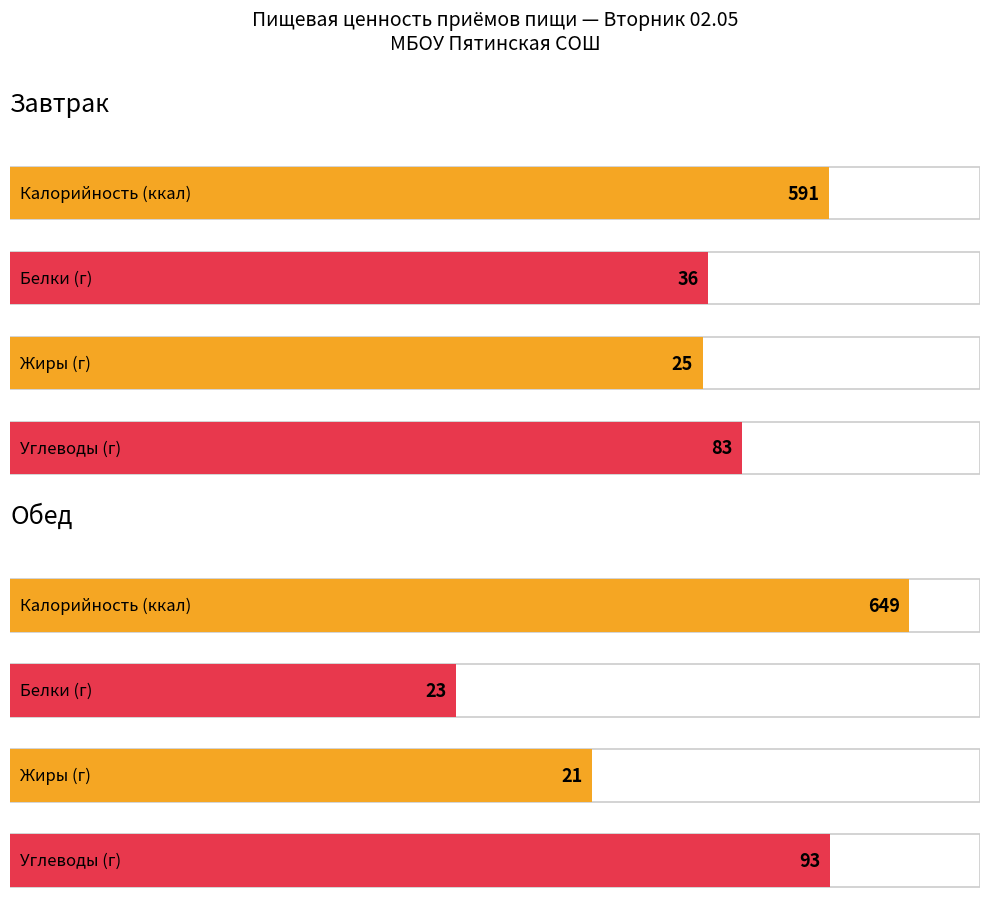

What is the minimum value shown in the chart?

21